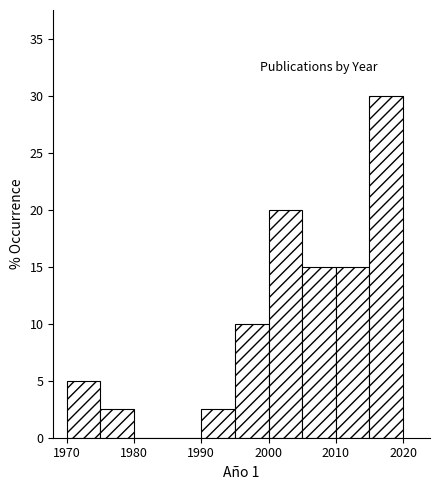

What is the height of the bar covering 1990 to 1995 on the x-axis? The values are not printed on the chart, so give them approximately, as read against the axis.

2.5